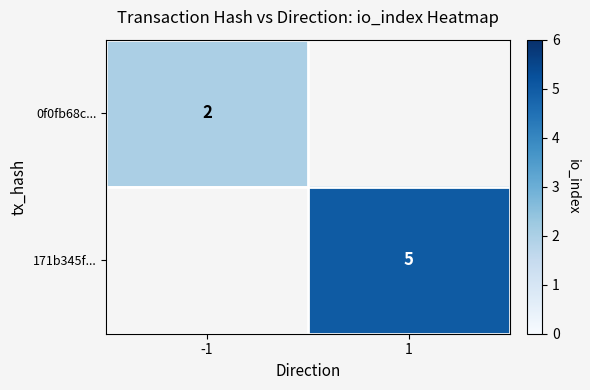

The 0f0fb68c... series shows 3.6 at -1. True or false?

False